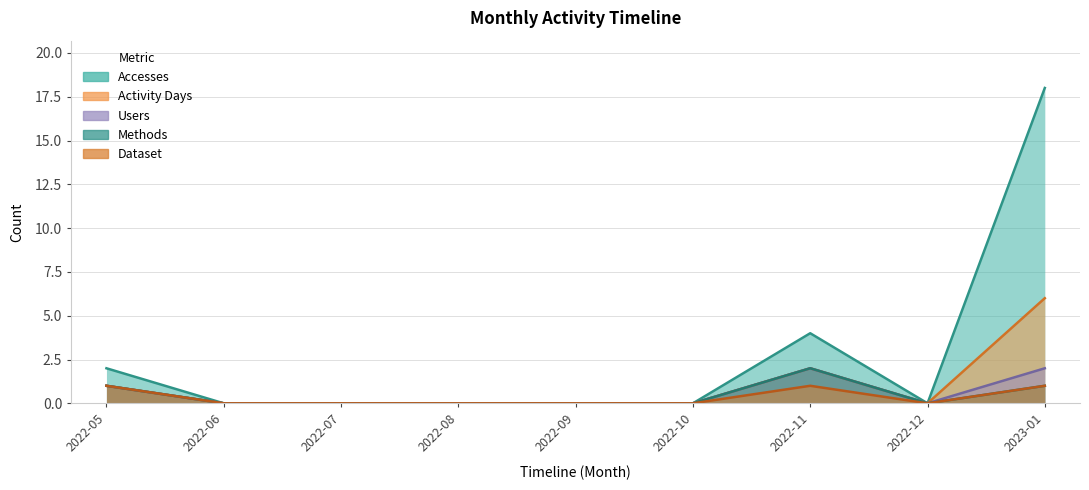

True or false: Dataset has more than 1 points higher than both neighbors.

False